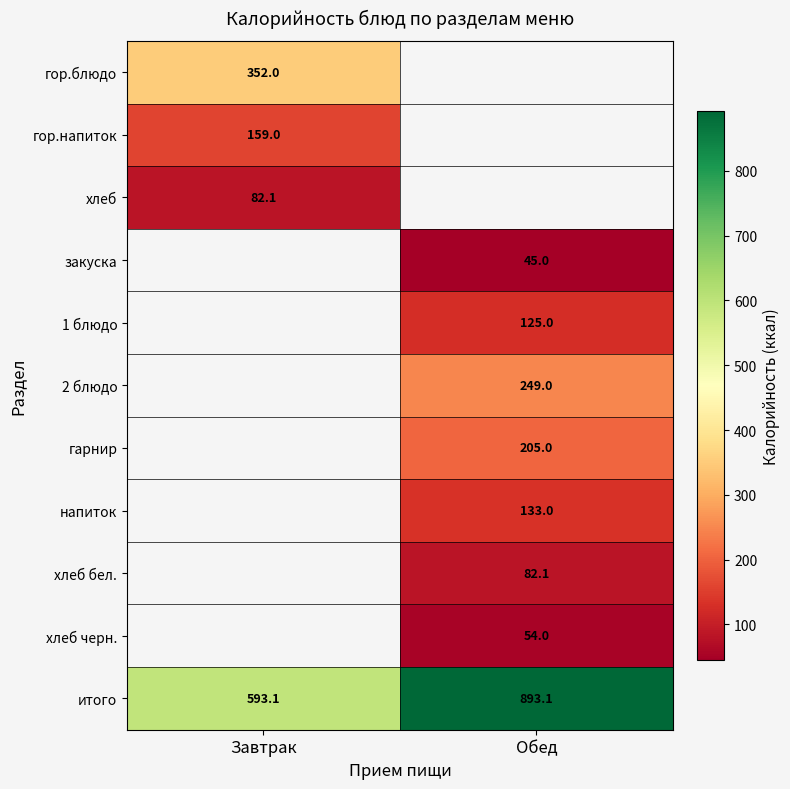

What is the sum of the итого values at Обед and Завтрак?

1486.2